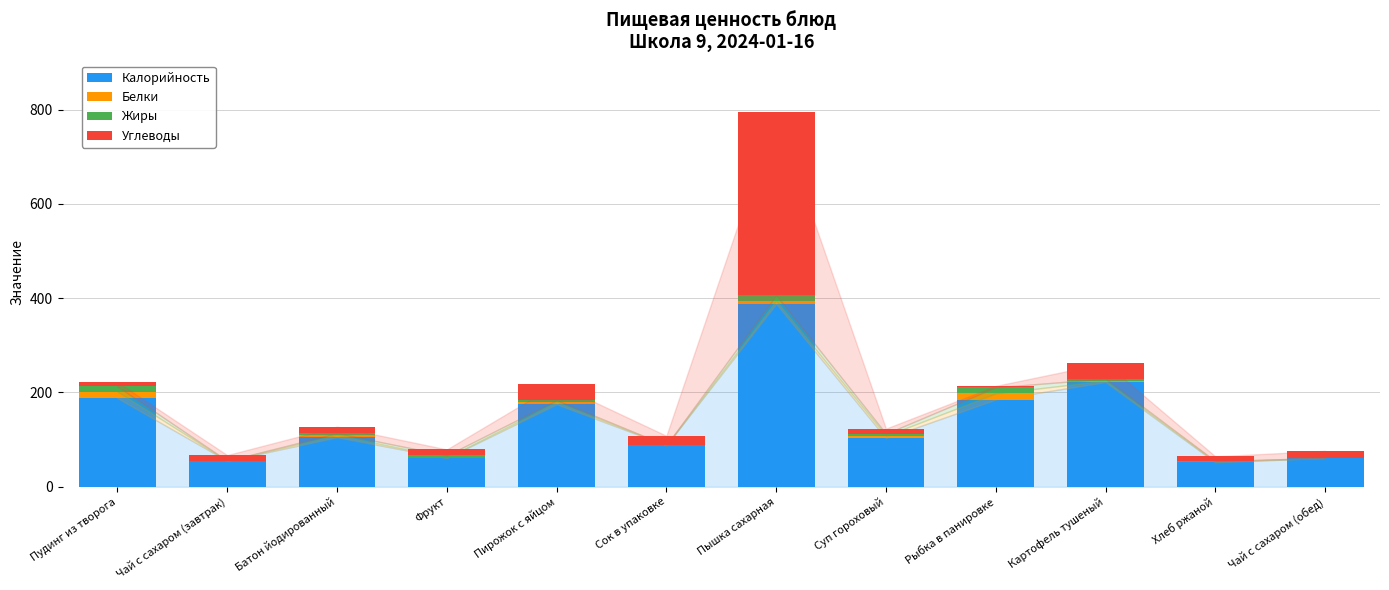

The Калорийность series shows 256.3 at Пудинг из творога. True or false?

False